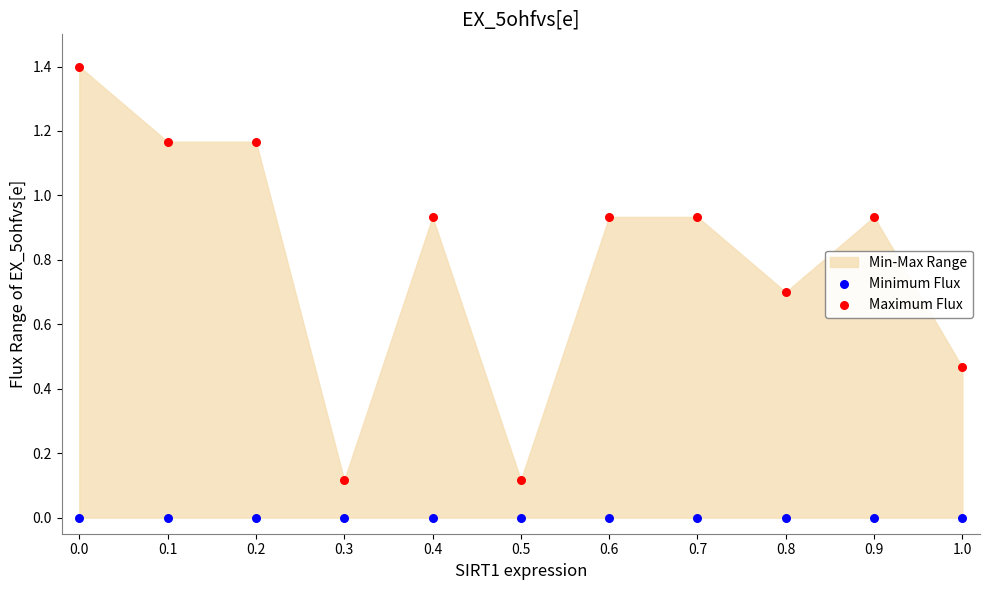

Which series reaches the maximum Y coordinate?

Maximum Flux